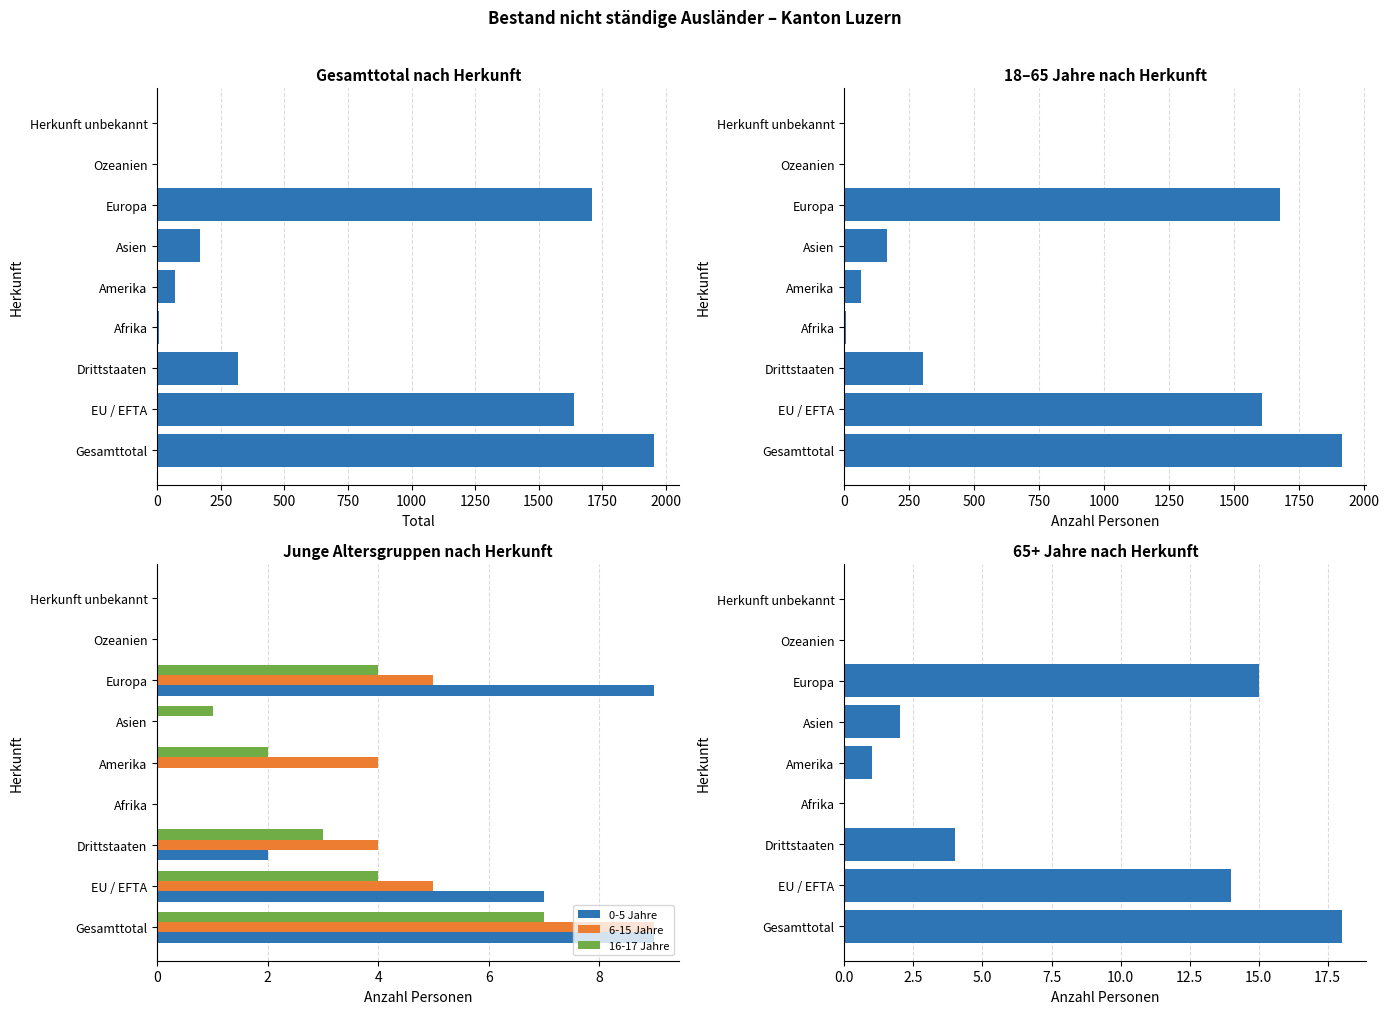

Which category has the highest value in the 16-17 Jahre series?

Gesamttotal